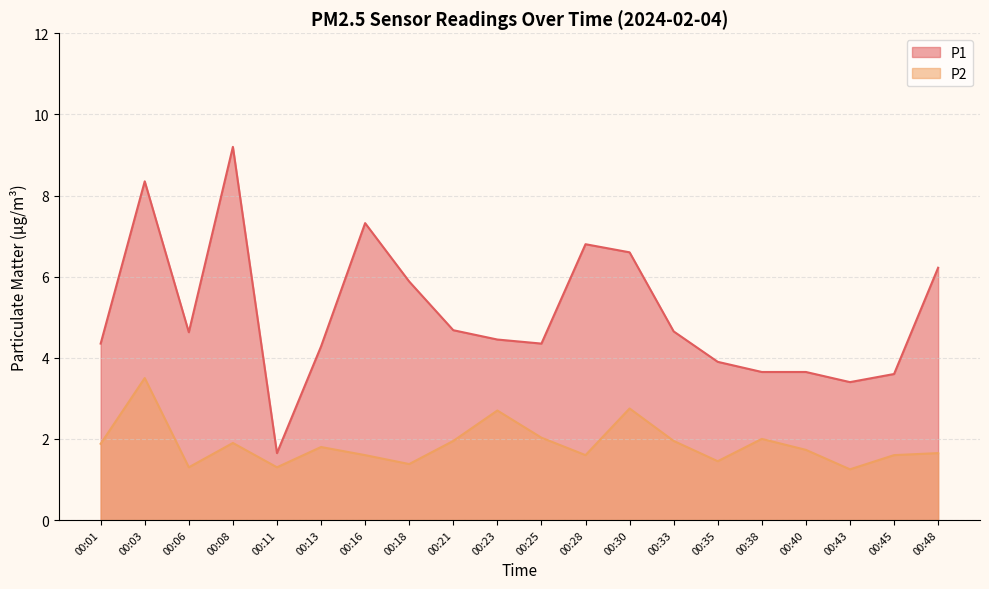

Reading left to right, list all the values displayed in this chart.

P1: 4.3	8.3	4.6	9.2	1.6	4.3	7.3	5.9	4.7	4.5	4.3	6.8	6.6	4.7	3.9	3.6	3.6	3.4	3.6	6.2
P2: 1.9	3.5	1.3	1.9	1.3	1.8	1.6	1.4	1.9	2.7	2.0	1.6	2.8	1.9	1.4	2.0	1.7	1.2	1.6	1.6